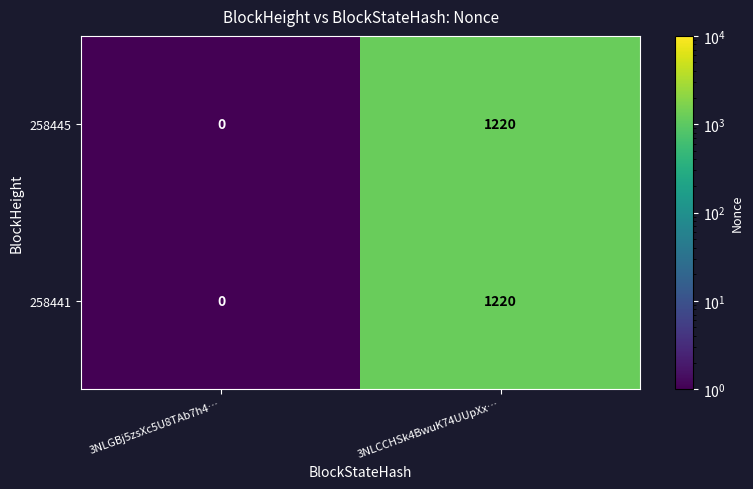

How many values in the 258441 series are below 1220?

1